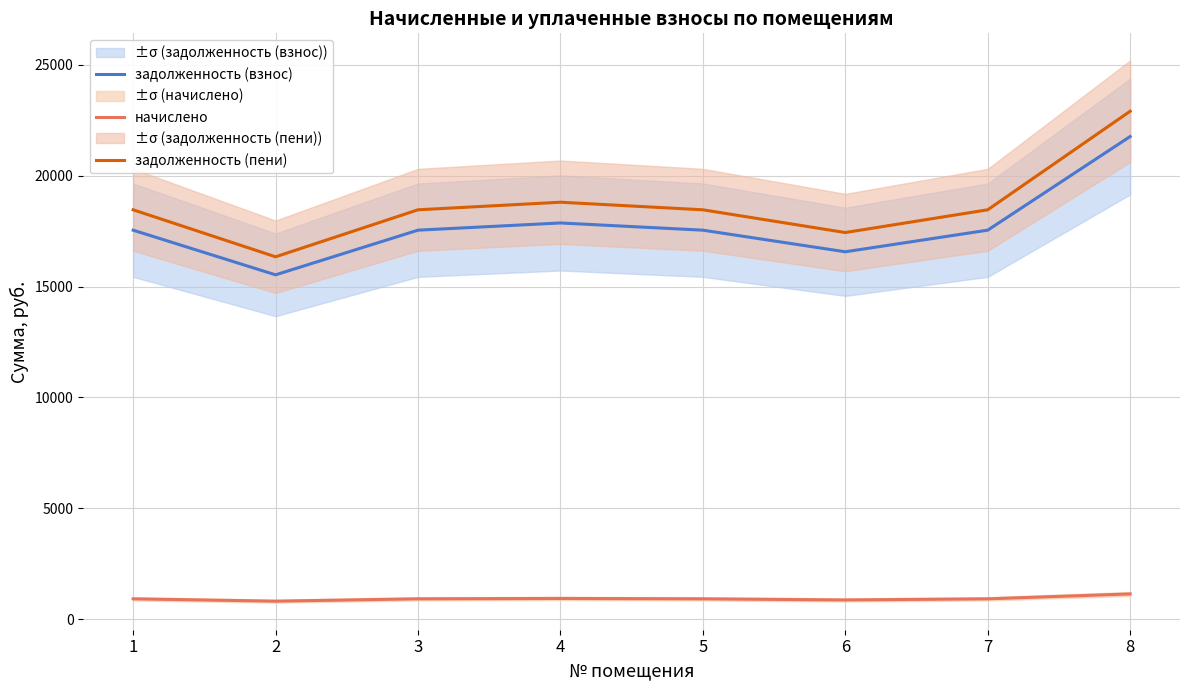

The задолженность (пени) series shows 17434.3 at 6. True or false?

True